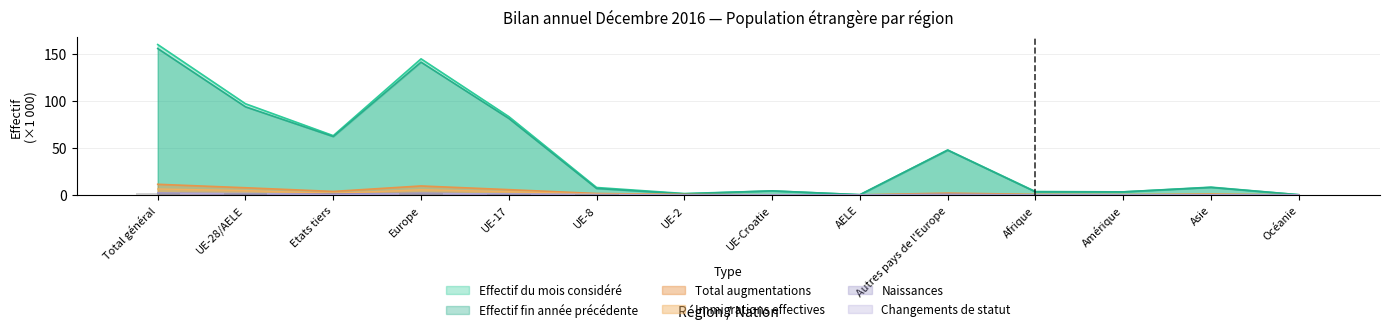

The Naissances series shows 1.0 at Etats tiers. True or false?

True